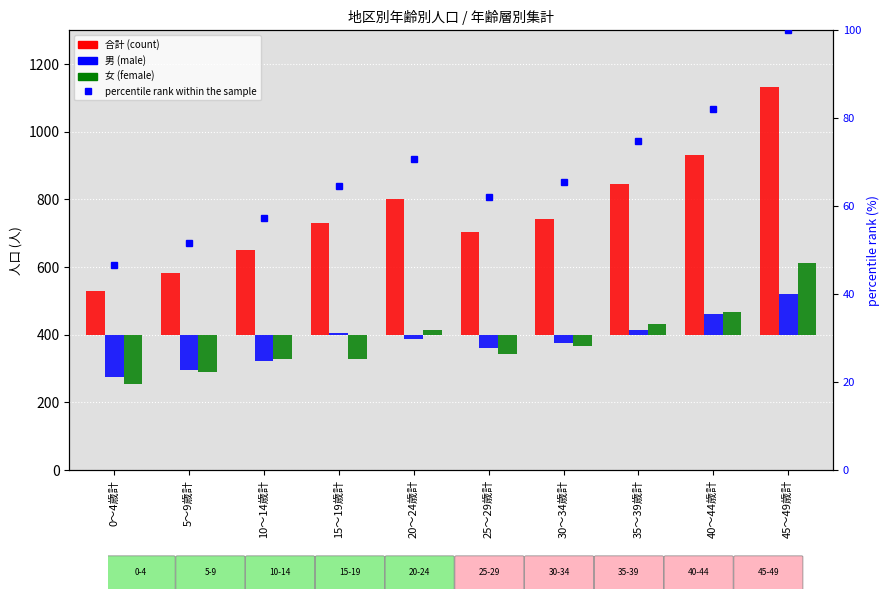

Rank the series by their maximum value, from highest to lowest.

合計, 女, 男, percentile rank within the sample